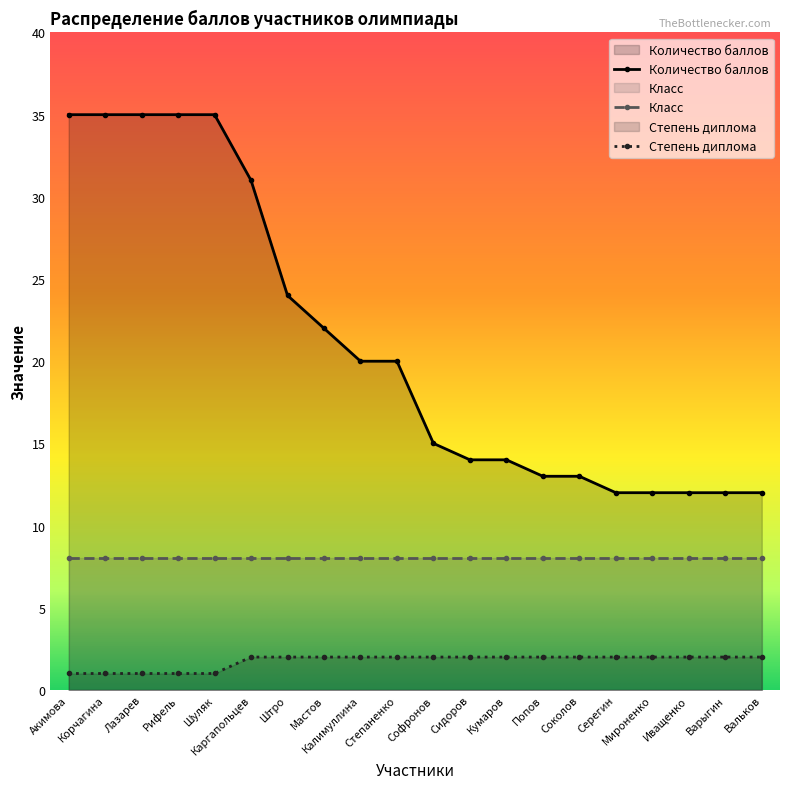

List the series in order of their peak value, lowest first.

Степень диплома, Класс, Количество баллов